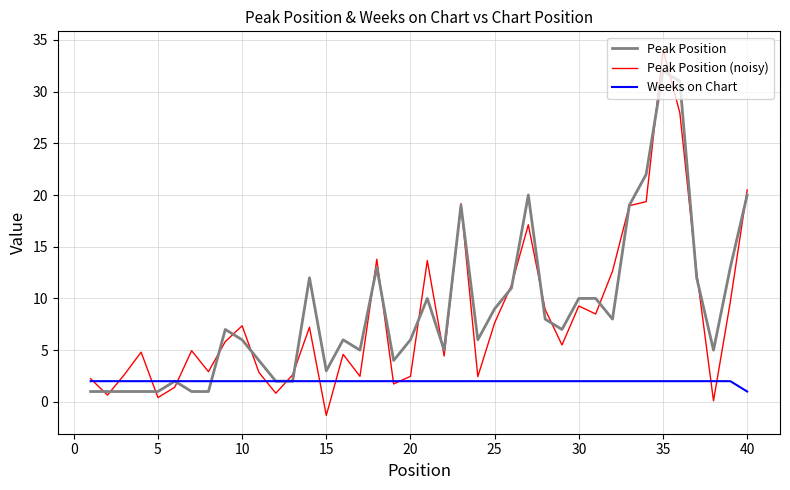

What is the sum of all Peak Position (noisy) values?

334.1